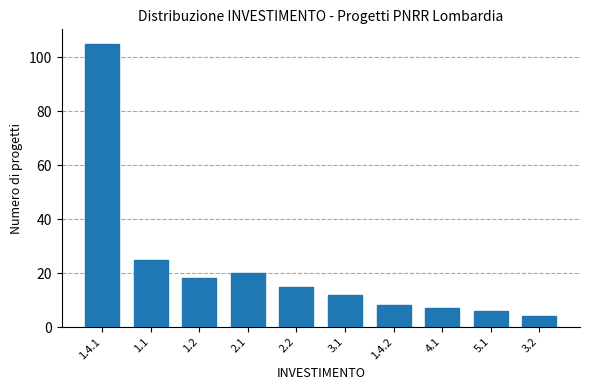

Reading right to left, transcribe all the data shown in this chart.

3.2=4	5.1=6	4.1=7	1.4.2=8	3.1=12	2.2=15	2.1=20	1.2=18	1.1=25	1.4.1=105